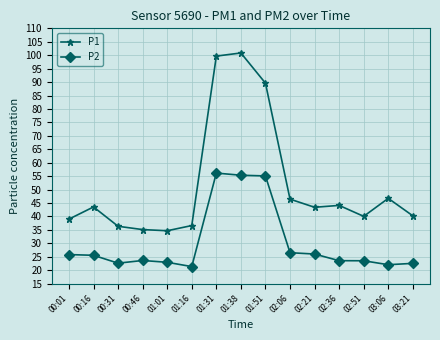

True or false: P1 and P2 intersect in this chart.

False